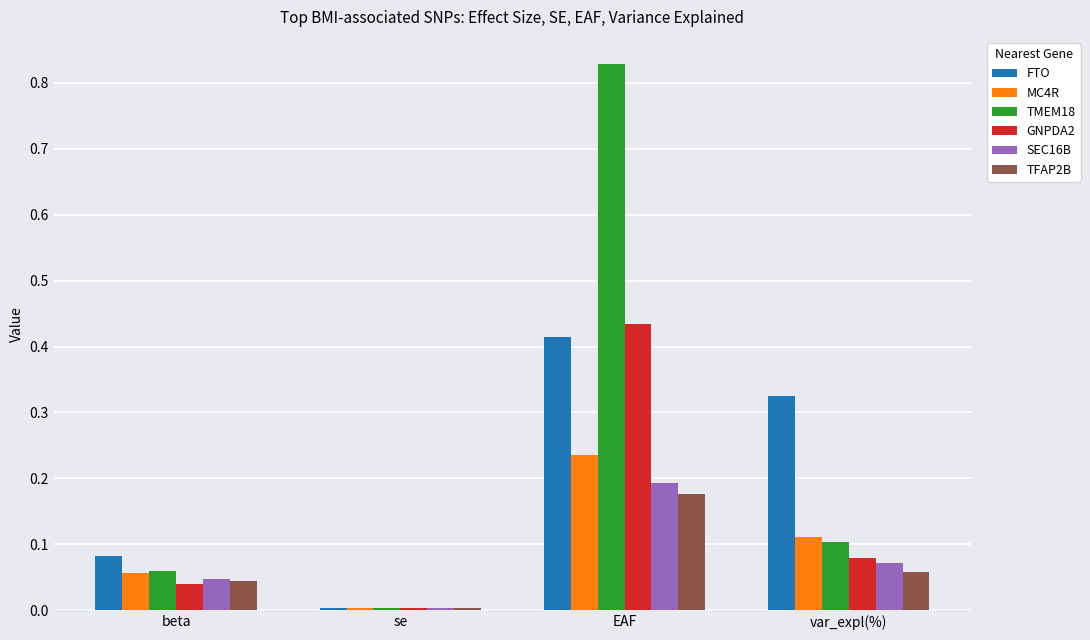

What is the sum of the GNPDA2 values at EAF and var_expl(%)?

0.5